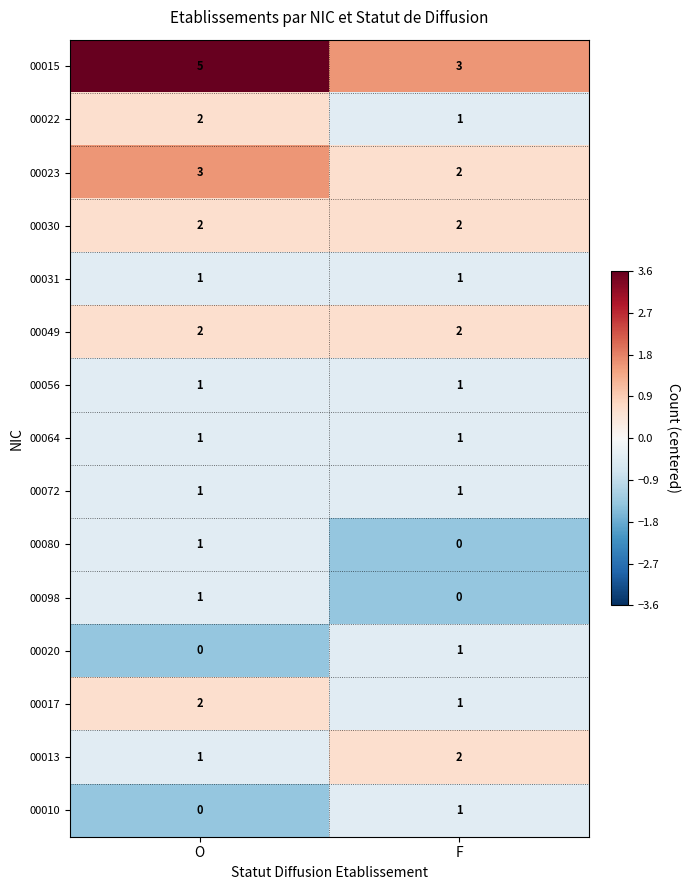

Between O and F, which series saw the biggest shift?

00015